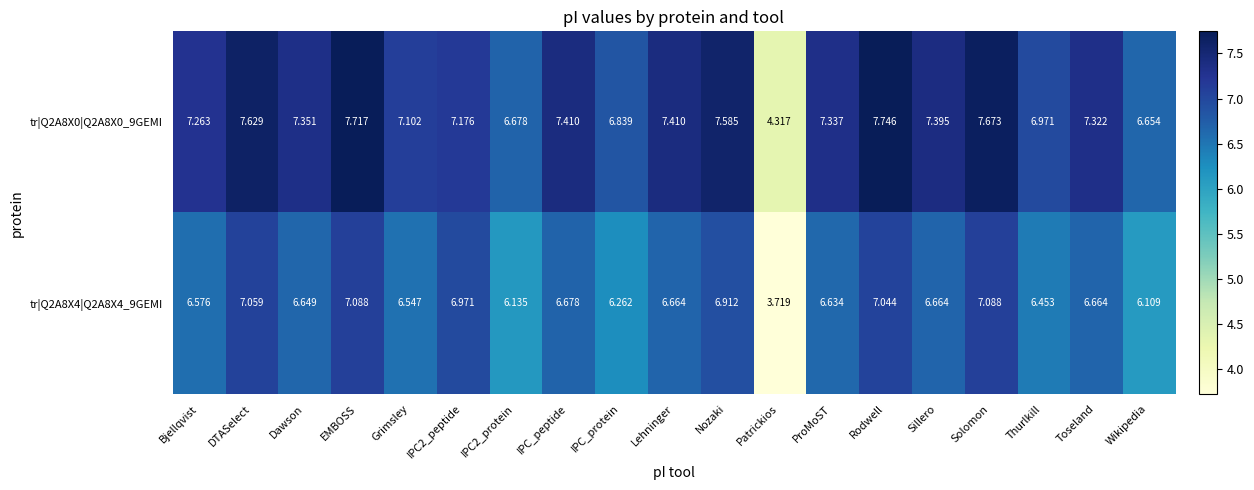

At which label does tr|Q2A8X4|Q2A8X4_9GEMI reach its minimum?

Patrickios